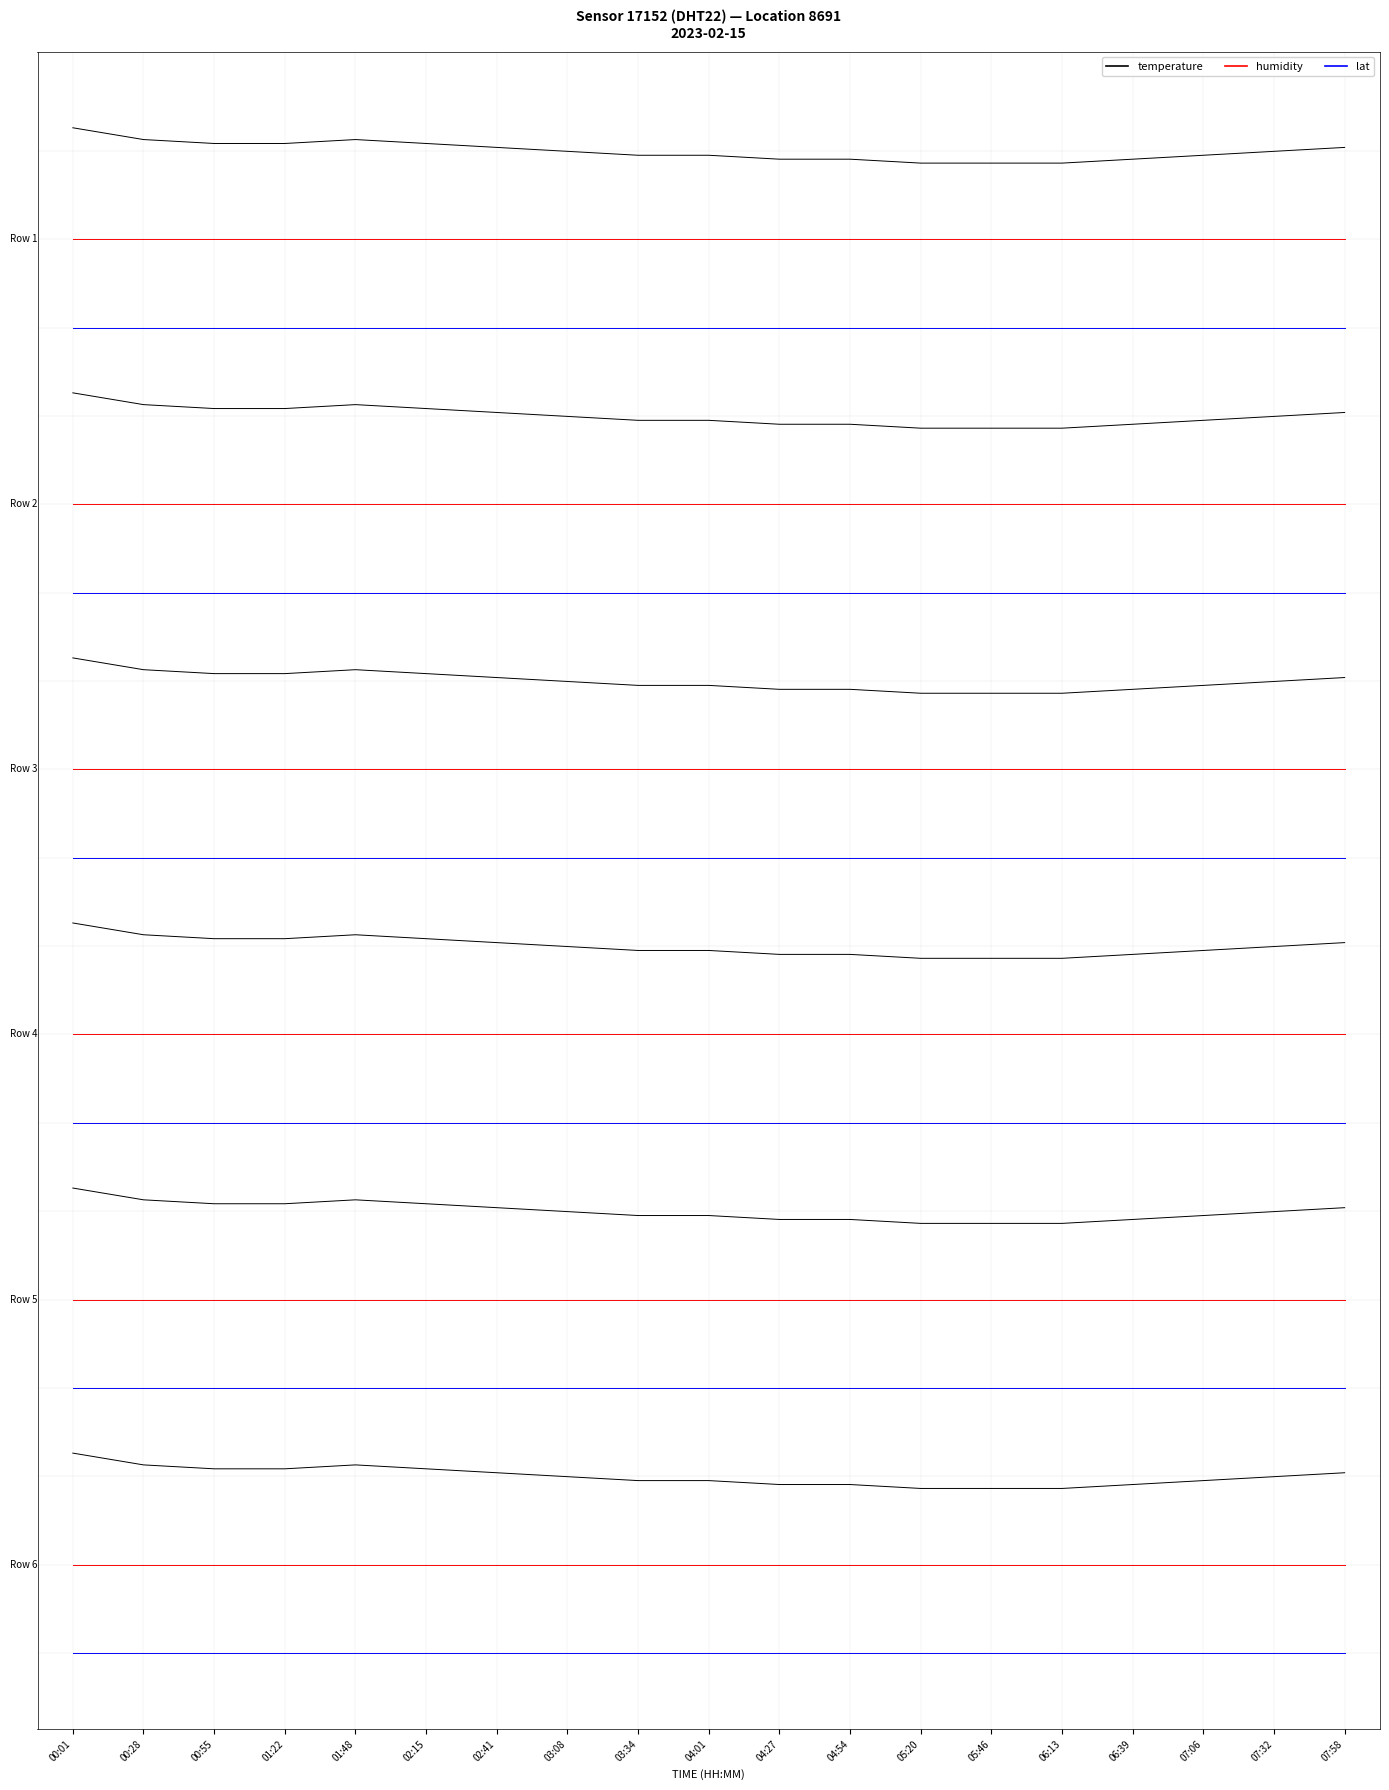

Which series changed the most between 03:08 and 04:01?

temperature